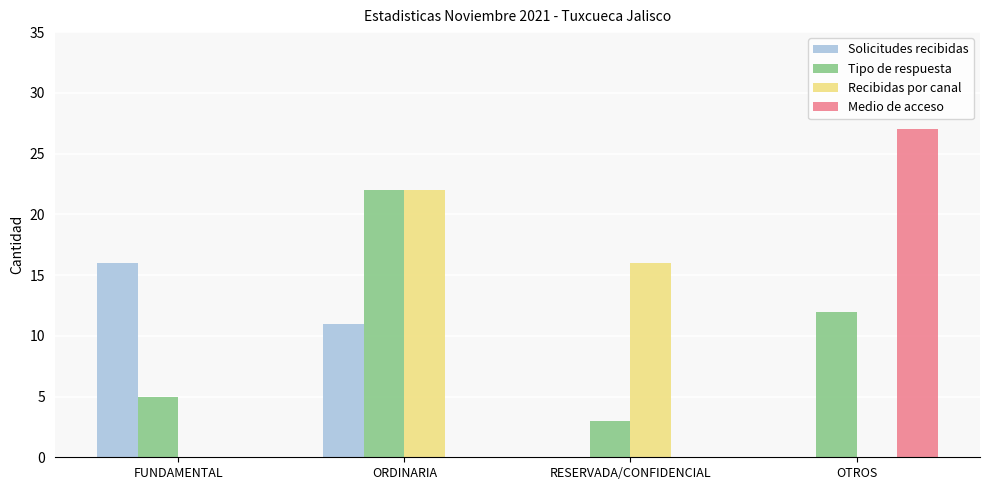

Which series has the largest total across all categories?

Tipo de respuesta